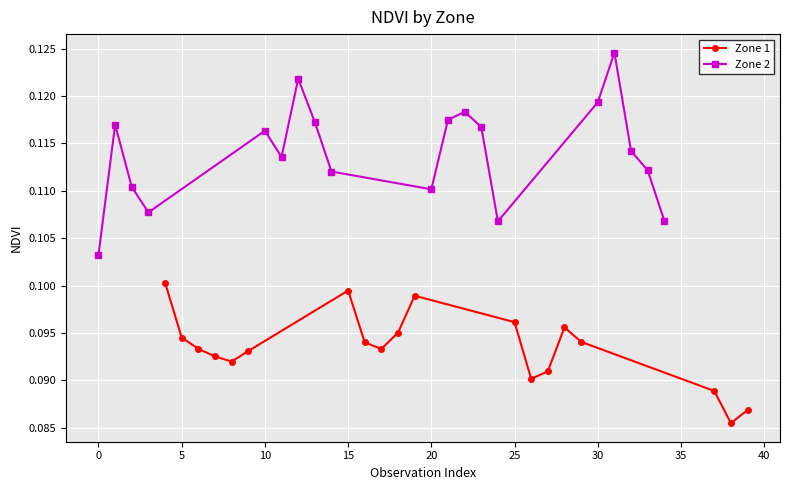

How many interior local peaks does the Zone 2 series have?

5